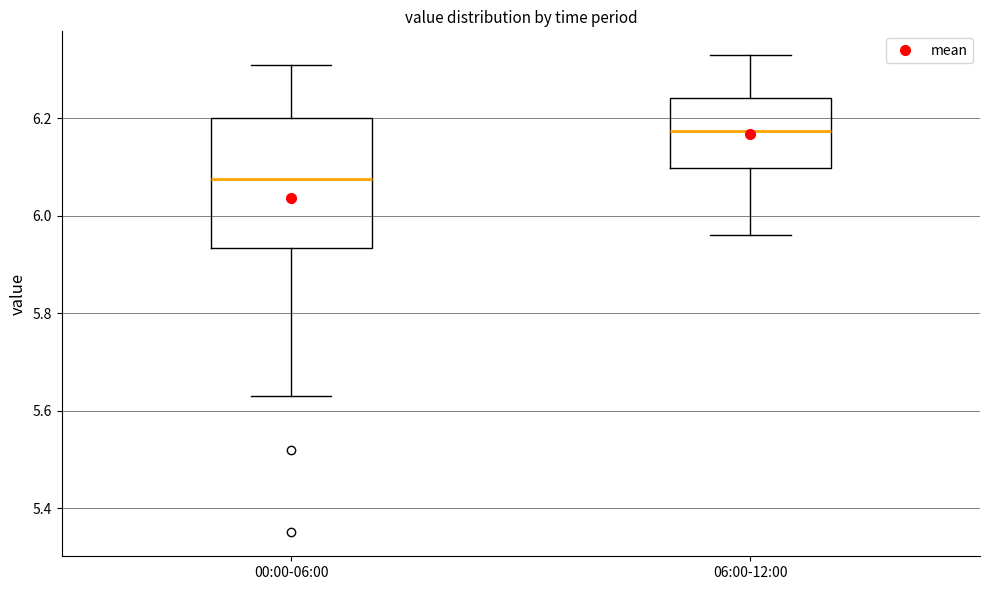

Reading left to right, read every box against the y-axis: the position of its median line, the range the box covers, and the ends of its whiskers. The values are not printed on the chart, so give them approximately, as read against the axis.

00:00-06:00: median 6.08, box 5.94 to 6.20, whiskers 5.64 to 6.32
06:00-12:00: median 6.18, box 6.10 to 6.24, whiskers 5.96 to 6.34